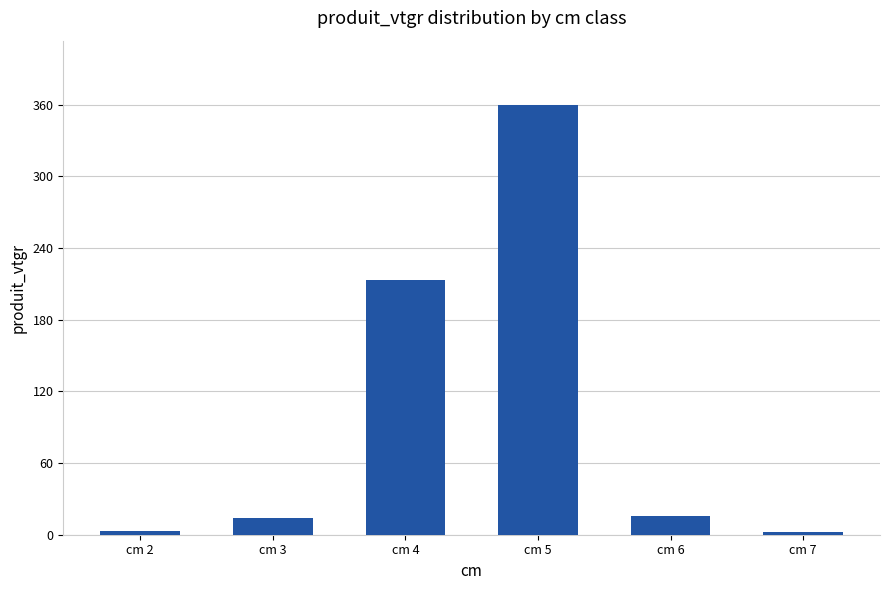

What is the value of the 6th bar from the left?

2.7